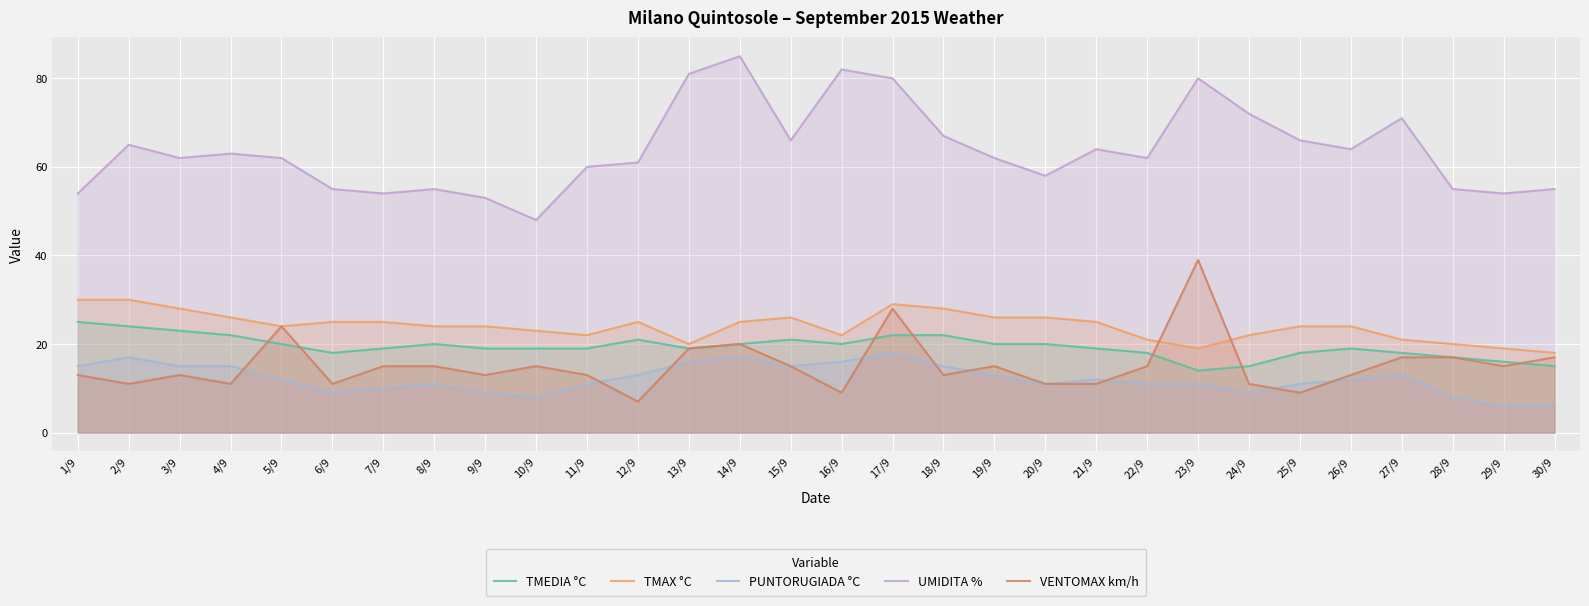

Between 21/9 and 29/9, which is larger?

21/9